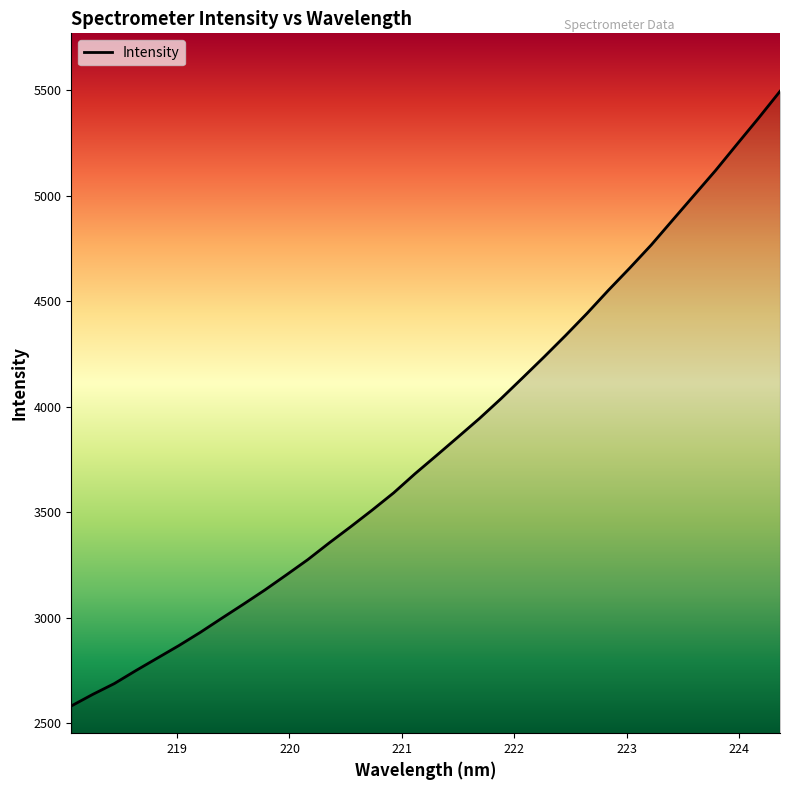

What is the greatest value displayed?

5494.7